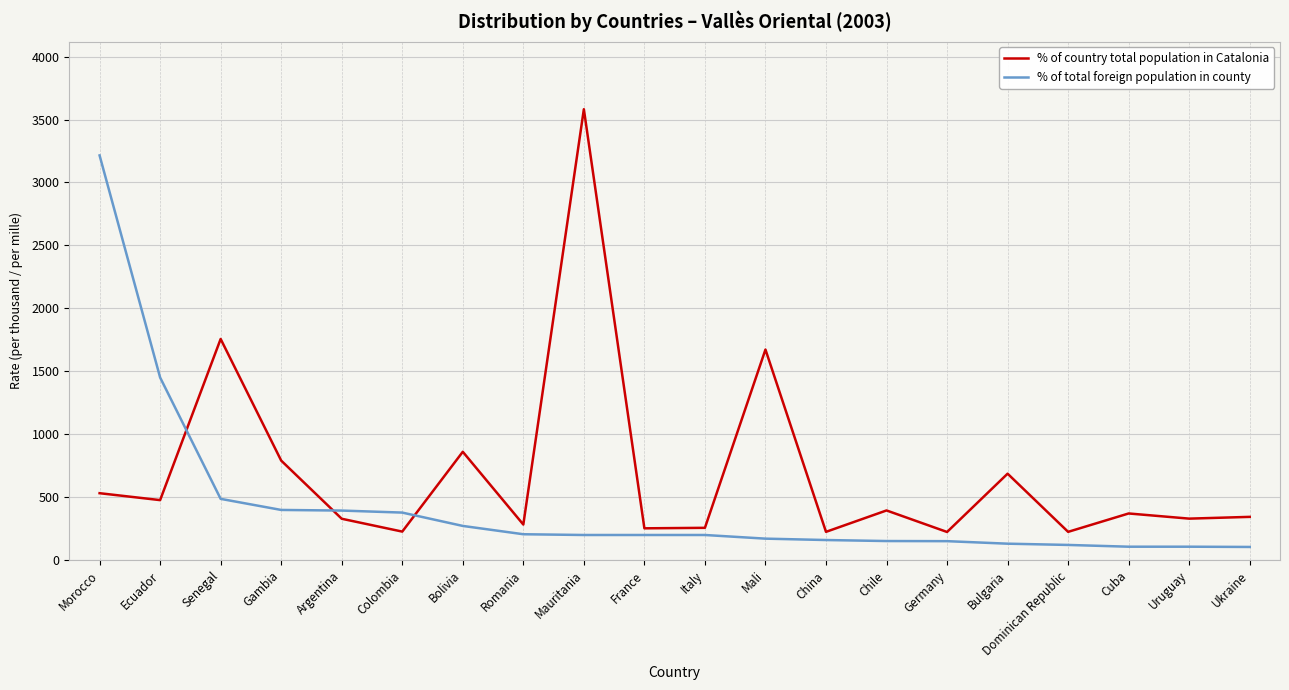

How many lines are shown in the chart?

2